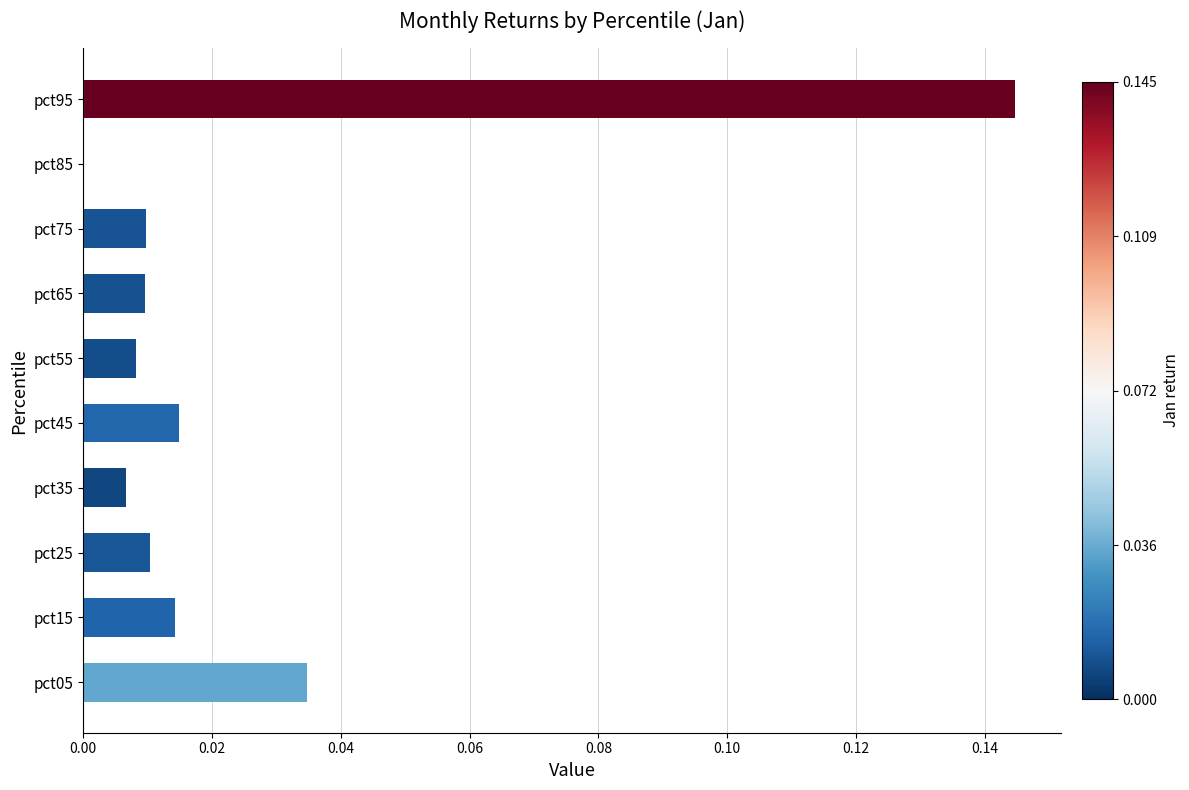

True or false: the data shows 0.0 at pct15.

True